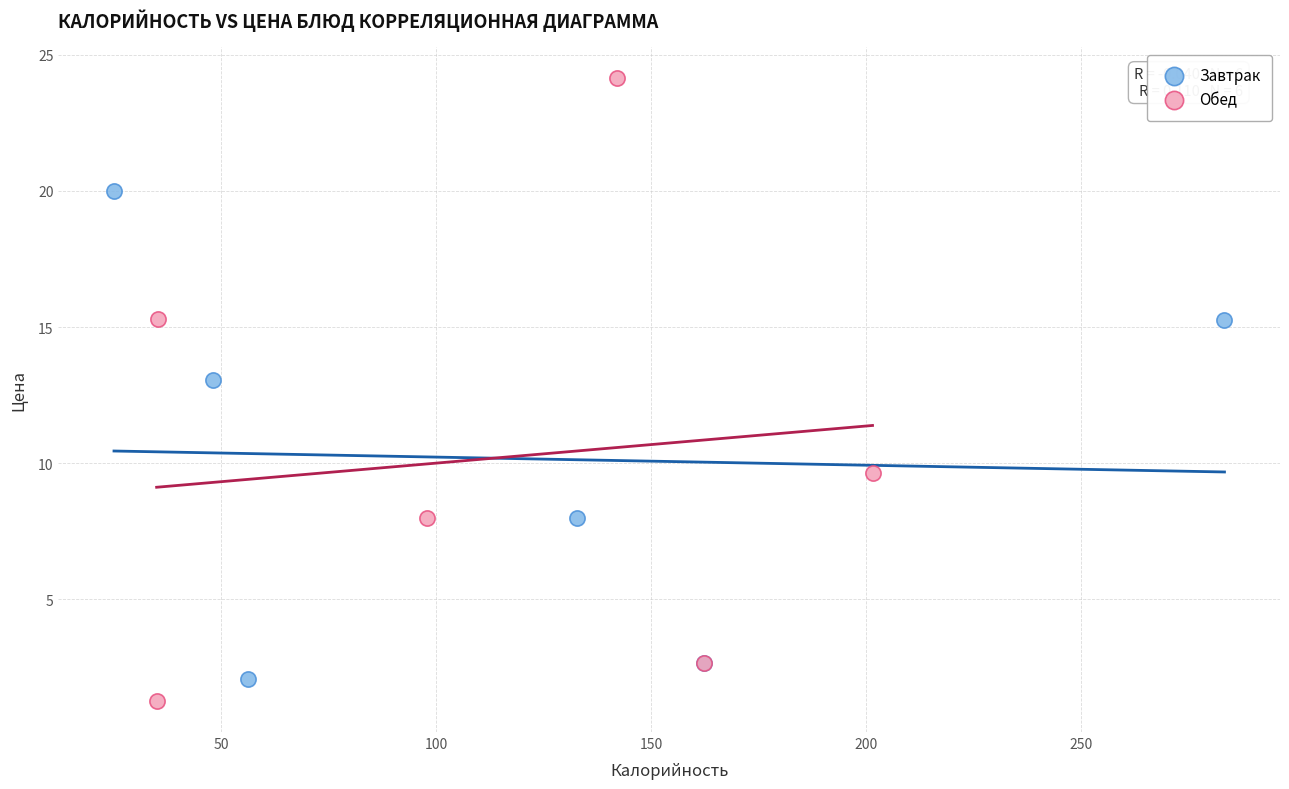

What are all the series names shown in the legend?

Завтрак, Обед